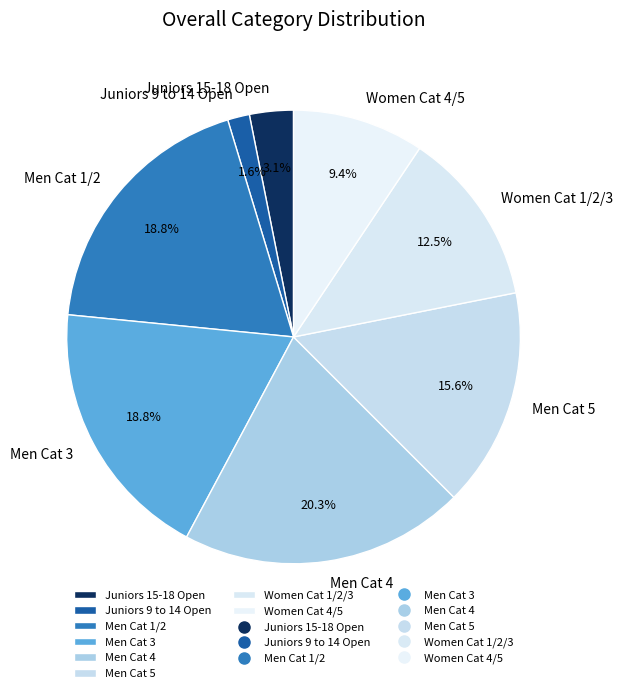

Combined, what portion of the pie is Men Cat 3 and Men Cat 5?

34.4%